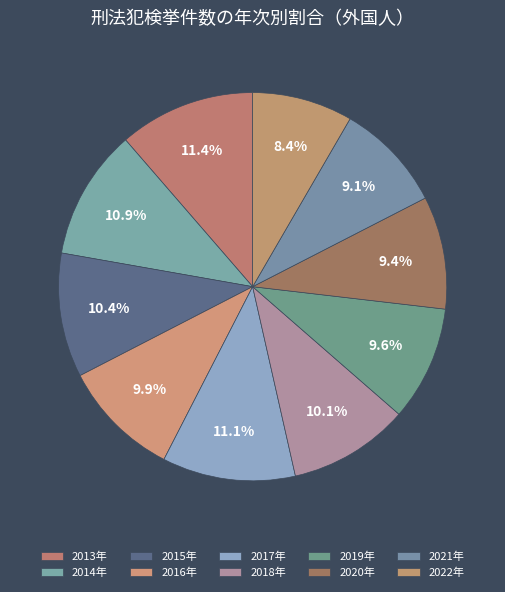

How many segments does this pie chart have?

10